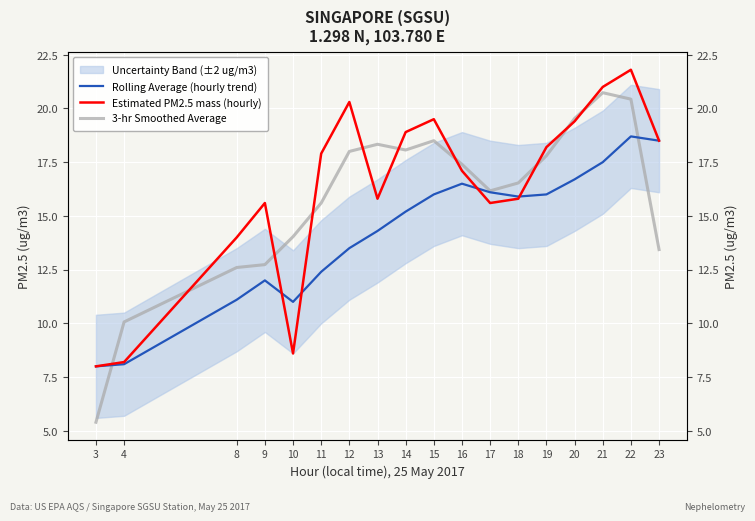

What are all the series names shown in the legend?

Rolling Average (hourly trend), Estimated PM2.5 mass (hourly), 3-hr Smoothed Average